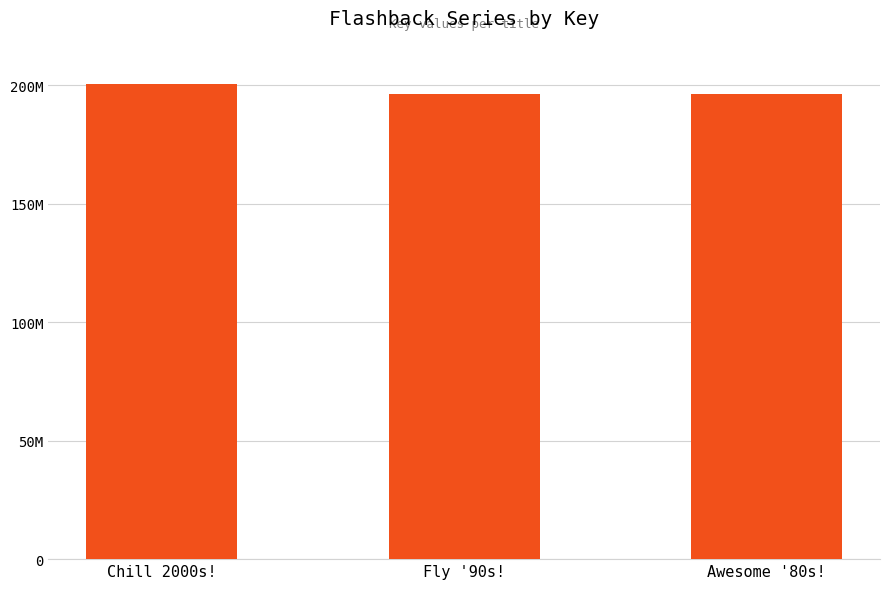

Reading left to right, extract all data points from this chart.

Chill 2000s!=200617808	Fly '90s!=196442728	Awesome '80s!=196441682